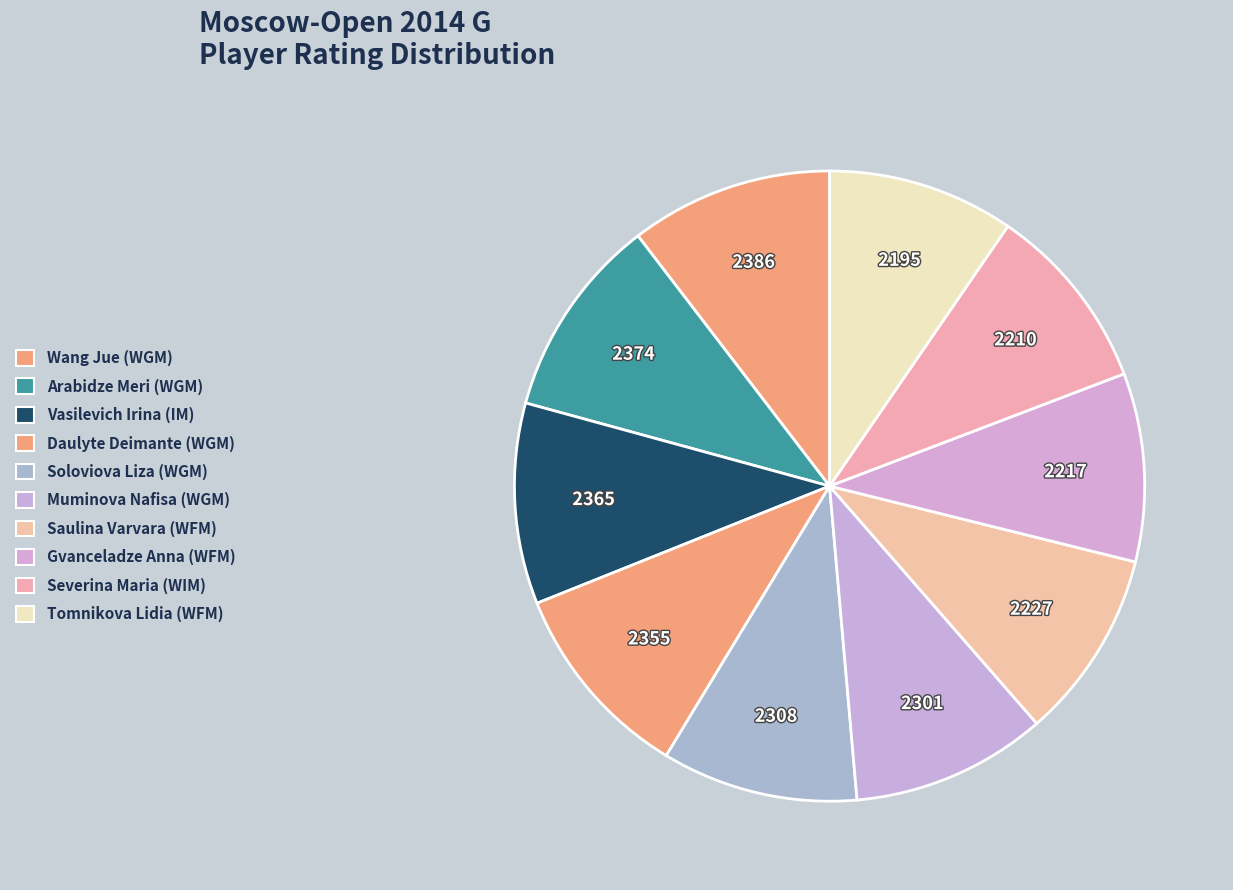

To the nearest percent, what percentage of the pie is Tomnikova Lidia (WFM)?

10%